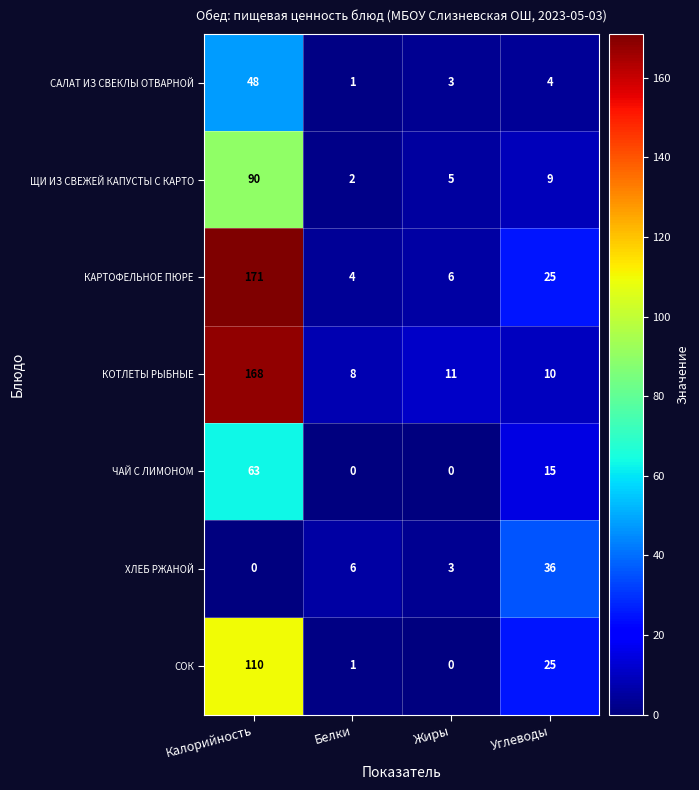

Which series changed the most between Калорийность and Жиры?

КАРТОФЕЛЬНОЕ ПЮРЕ